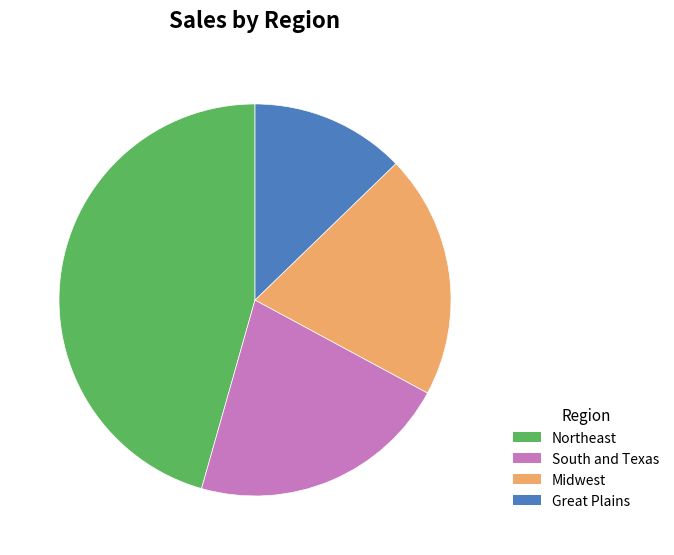

Which has a higher value, South and Texas or Great Plains?

South and Texas